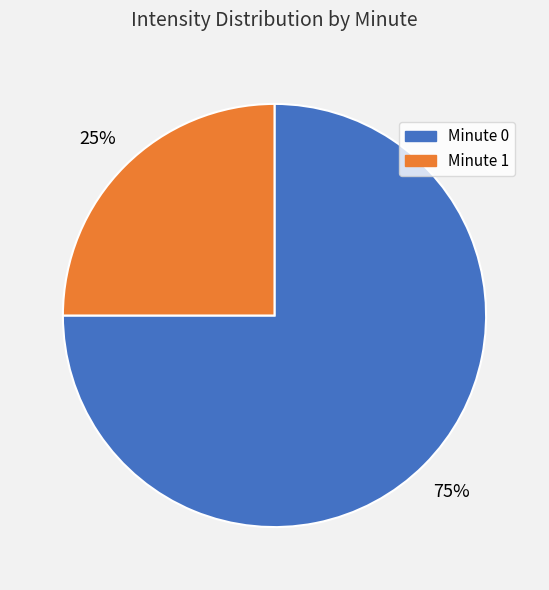

Is there any slice that represents more than half of the pie?

Yes